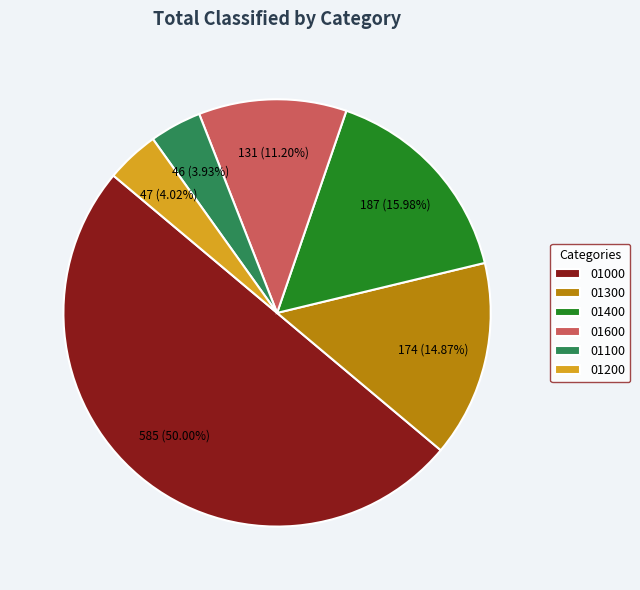

To the nearest percent, what is the average slice percentage?

17%